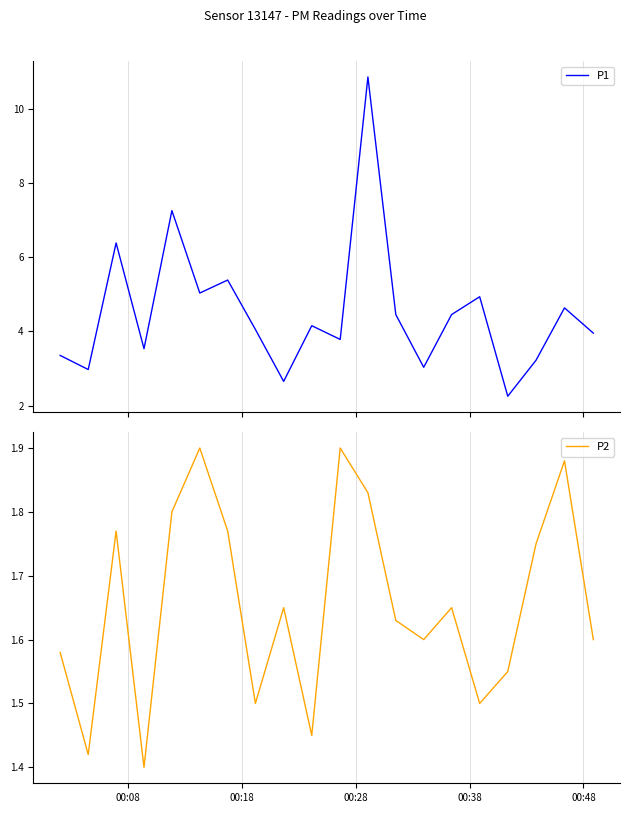

Reading left to right, list all the values displayed in this chart.

P1: 3.4	3.0	6.4	3.5	7.2	5.0	5.4	4.0	2.6	4.2	3.8	10.8	4.5	3.0	4.5	4.9	2.2	3.2	4.6	4.0
P2: 1.6	1.4	1.8	1.4	1.8	1.9	1.8	1.5	1.6	1.4	1.9	1.8	1.6	1.6	1.6	1.5	1.6	1.8	1.9	1.6